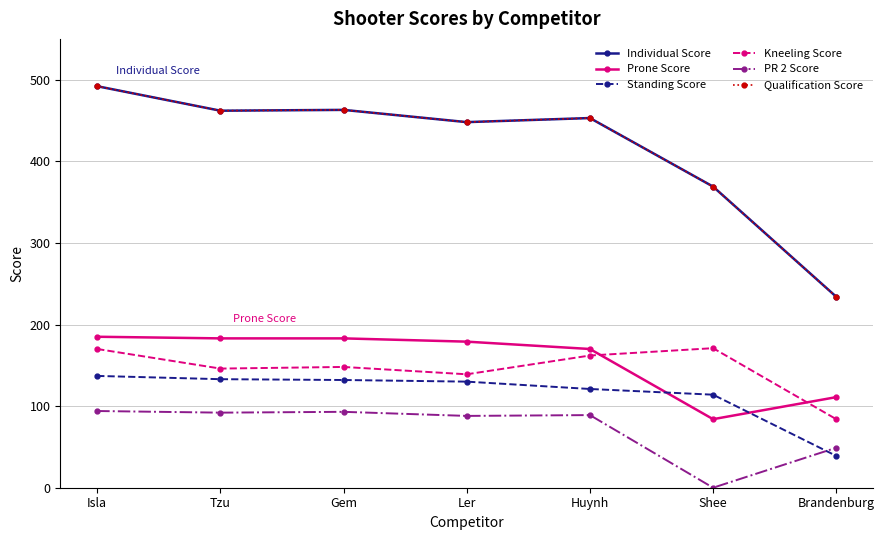

What is the difference between the maximum and minimum values in the Standing Score series?

98